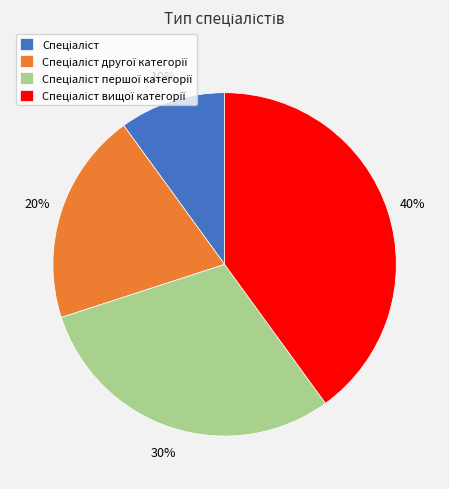

Is there a majority slice in this chart?

No